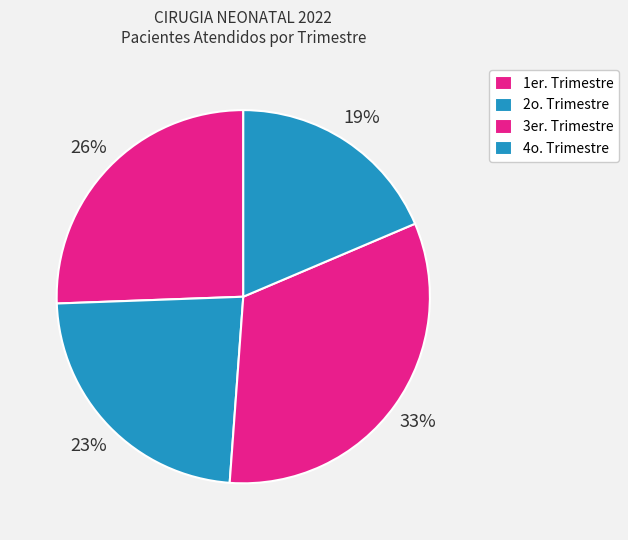

To the nearest percent, what is the average slice percentage?

25%